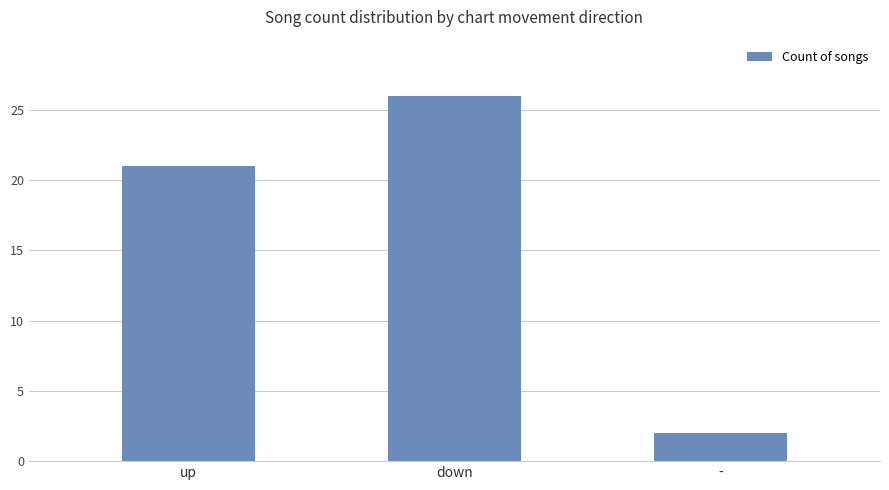

Reading left to right, what are all the values shown in this chart?

up=21	down=26	-=2